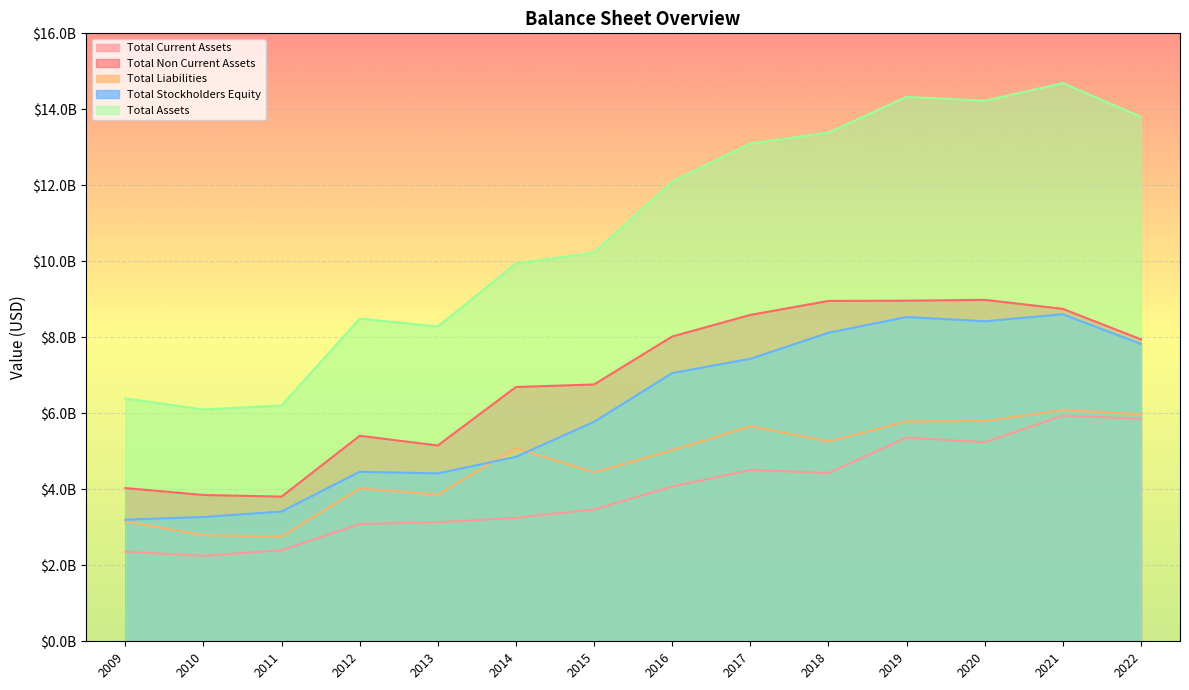

Where is the first local maximum for Total Stockholders Equity?

2012